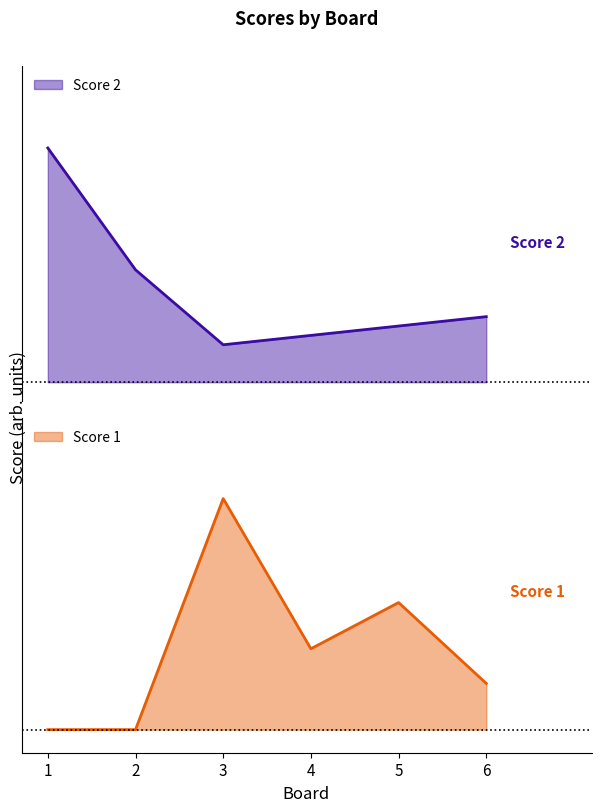

True or false: Score 1 and Score 2 intersect in this chart.

True